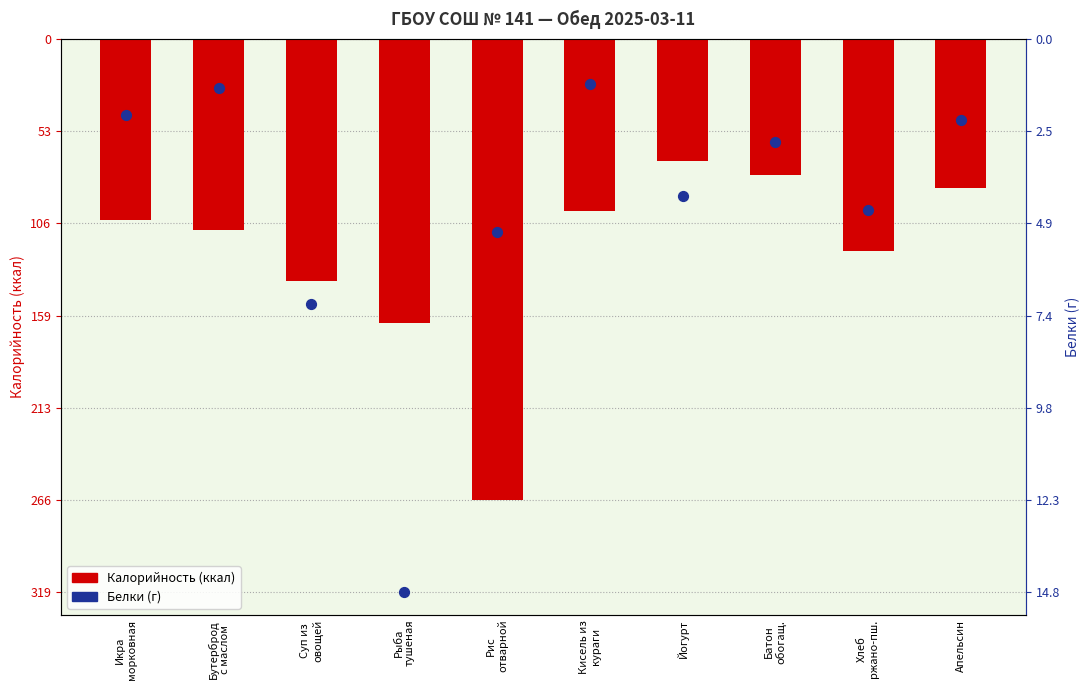

Which series has the widest spread of Y values?

Белки (г)